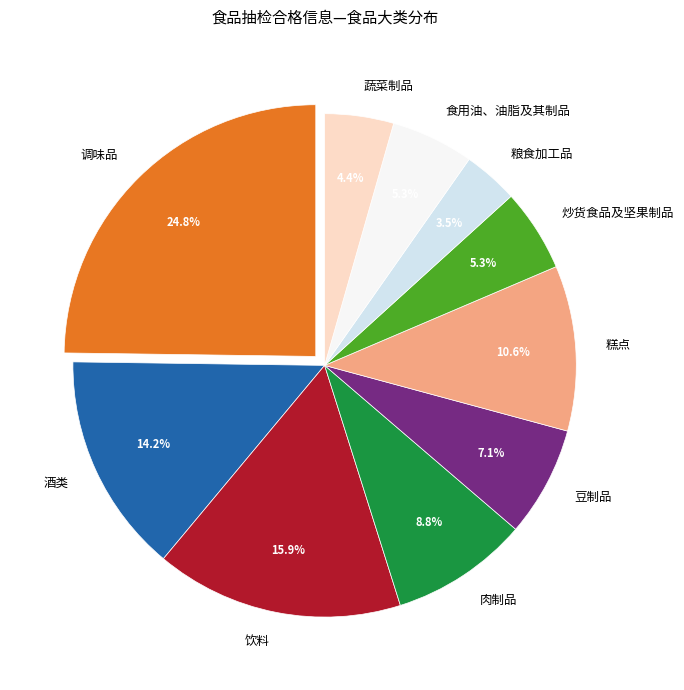

Approximately how many times larger is the value at 豆制品 compared to 调味品?

0.3